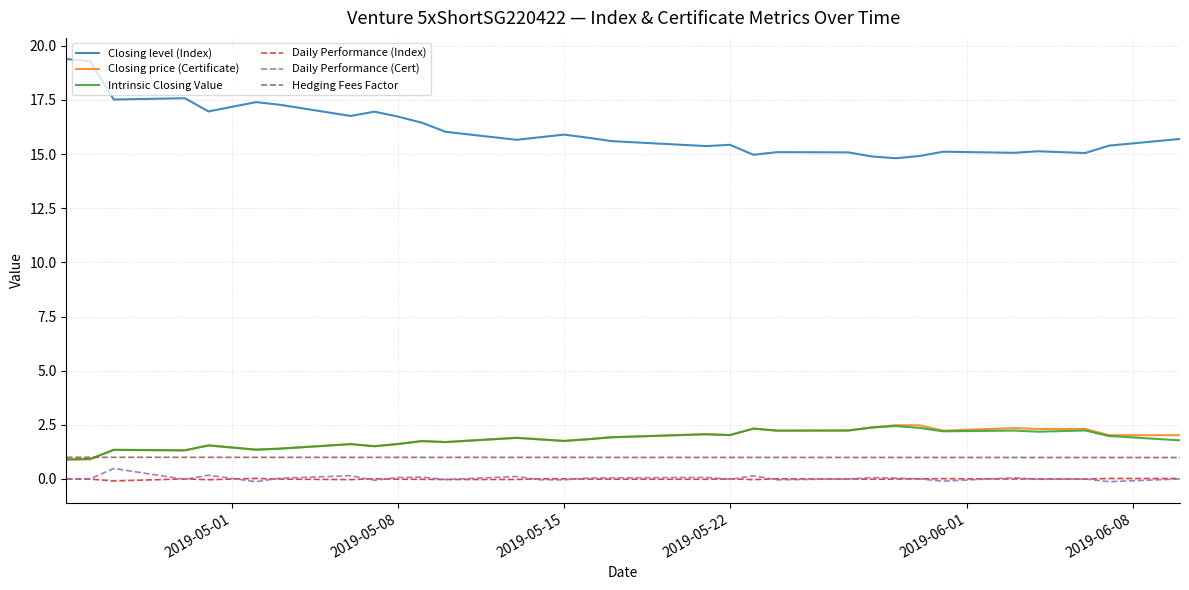

Which series has the largest total across all categories?

Closing level (Index)